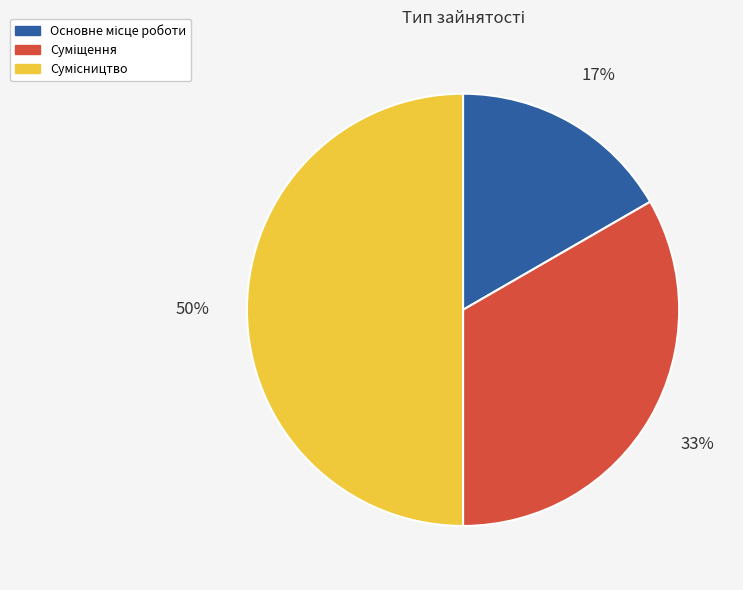

To the nearest percent, what is the difference between the largest and smallest slice percentages?

33%